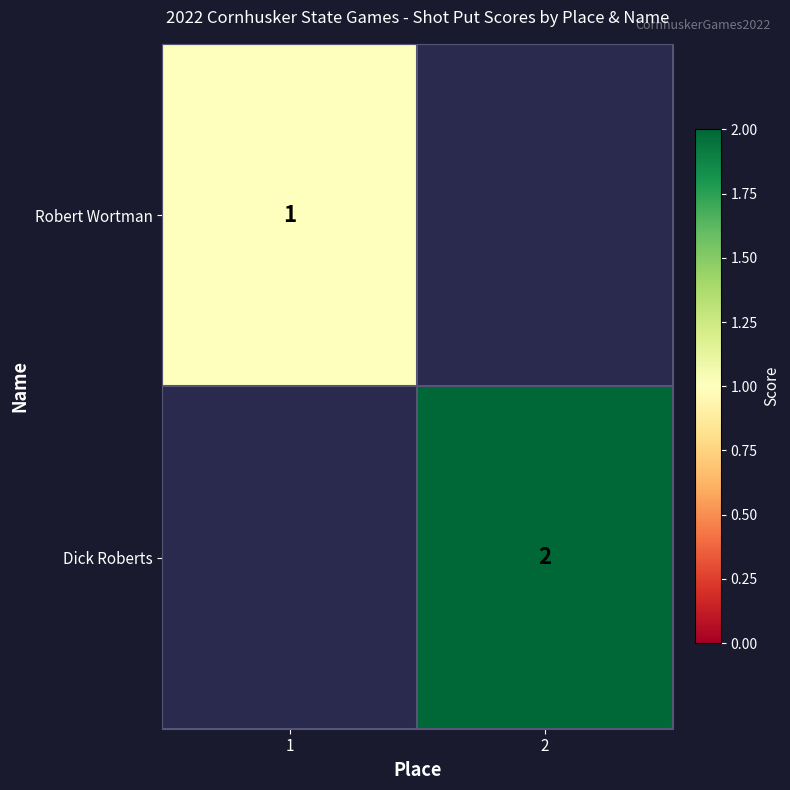

The Dick Roberts series shows 2 at 2. True or false?

True